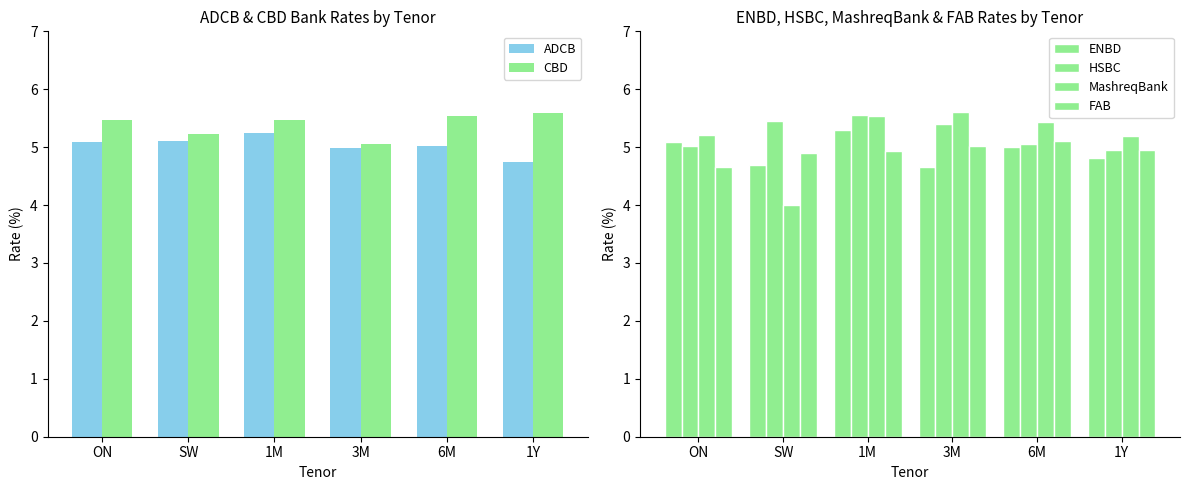

What is the difference between the CBD values at 6M and 1Y?

0.1